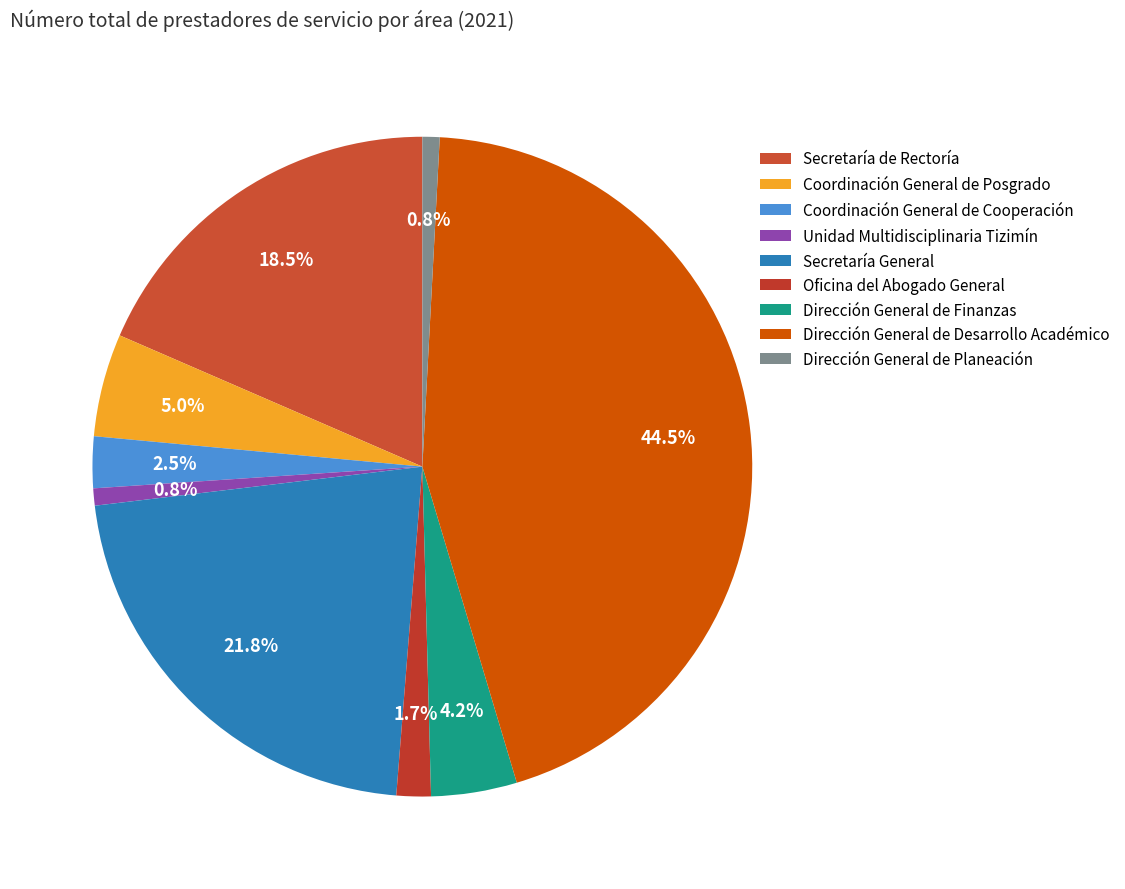

How many segments does this pie chart have?

9